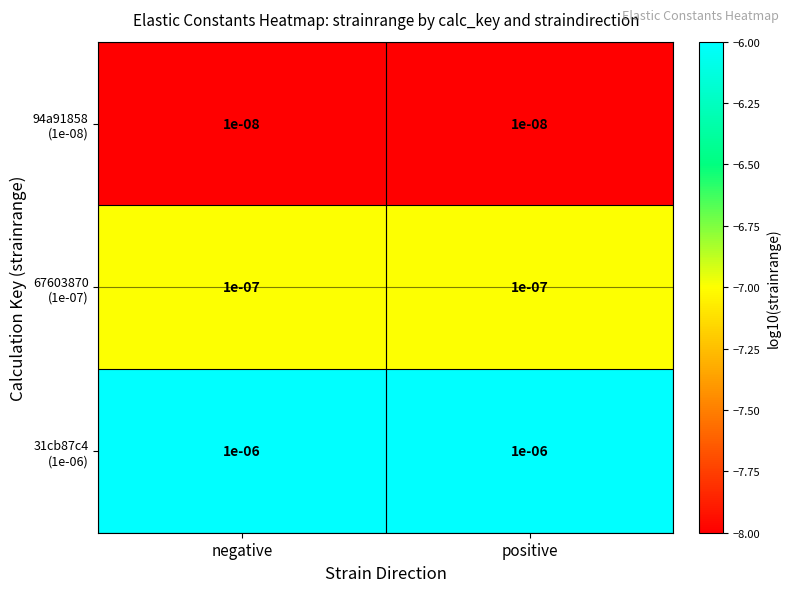

How many series are shown in this chart?

3